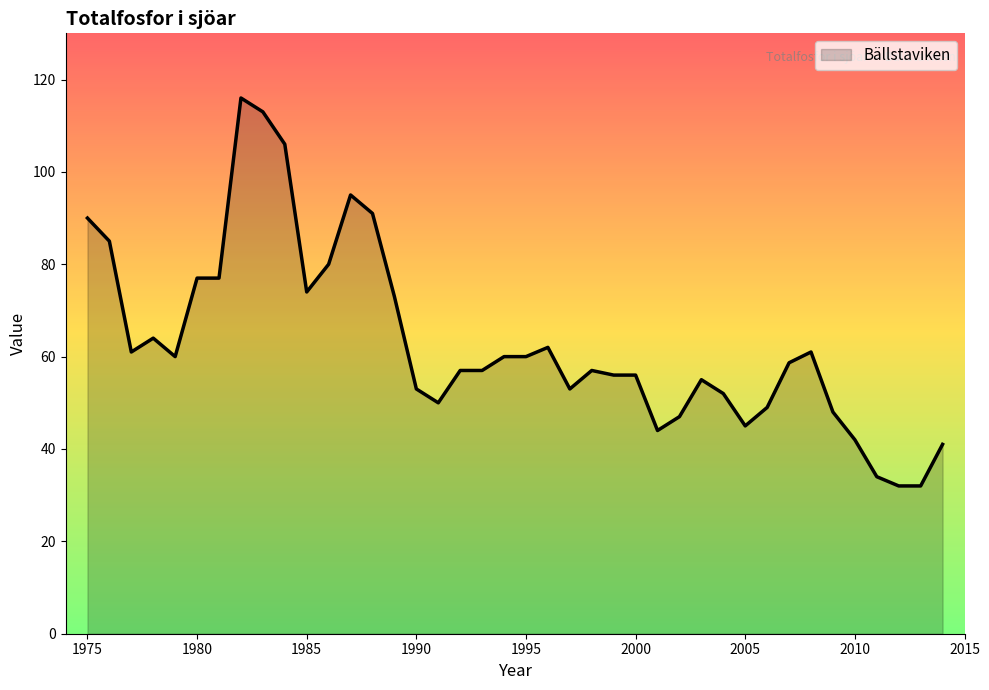

What is the maximum value shown in the chart?

116.0